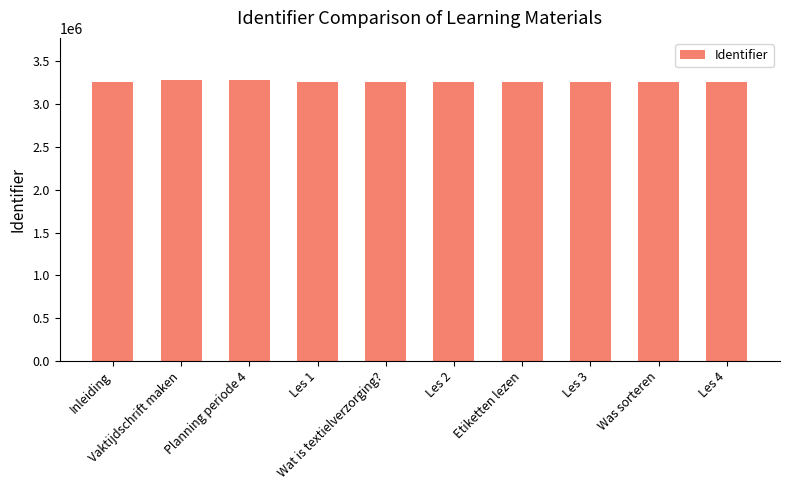

What is the value of the 4th bar from the left?

3263336